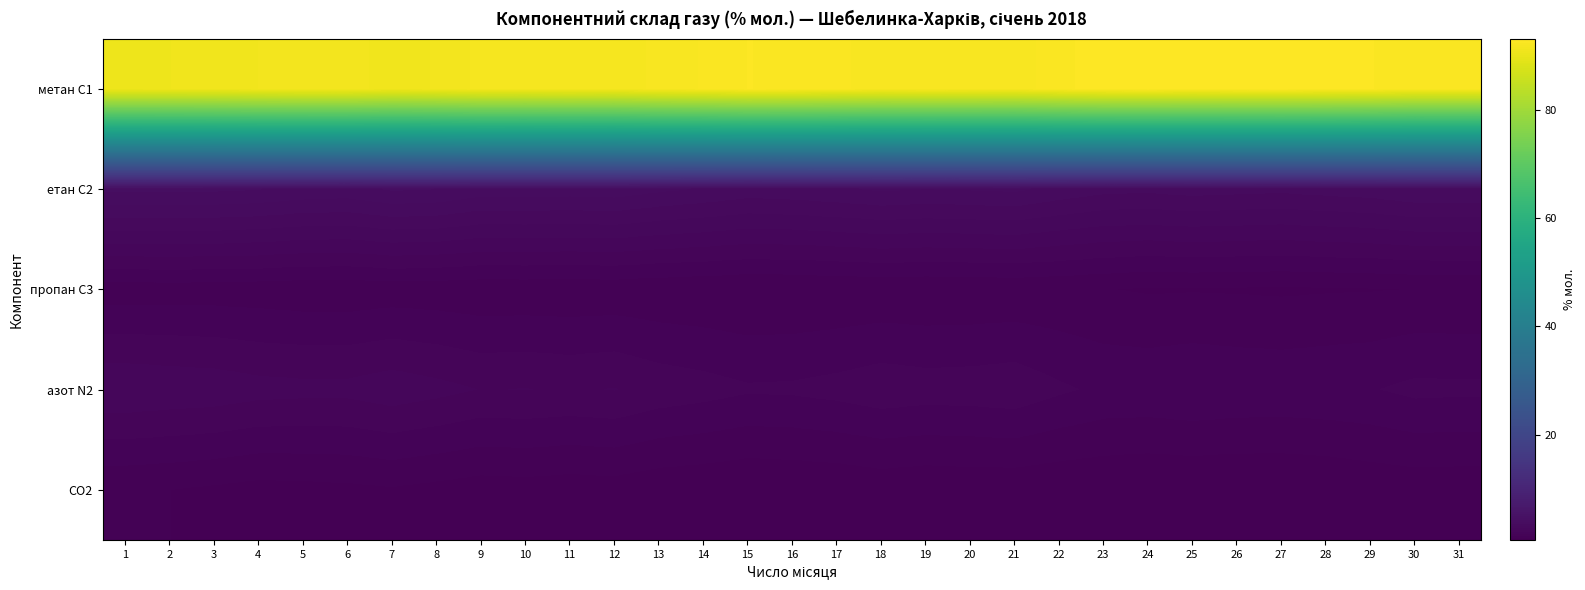

Which label corresponds to the largest value in the chart?

27